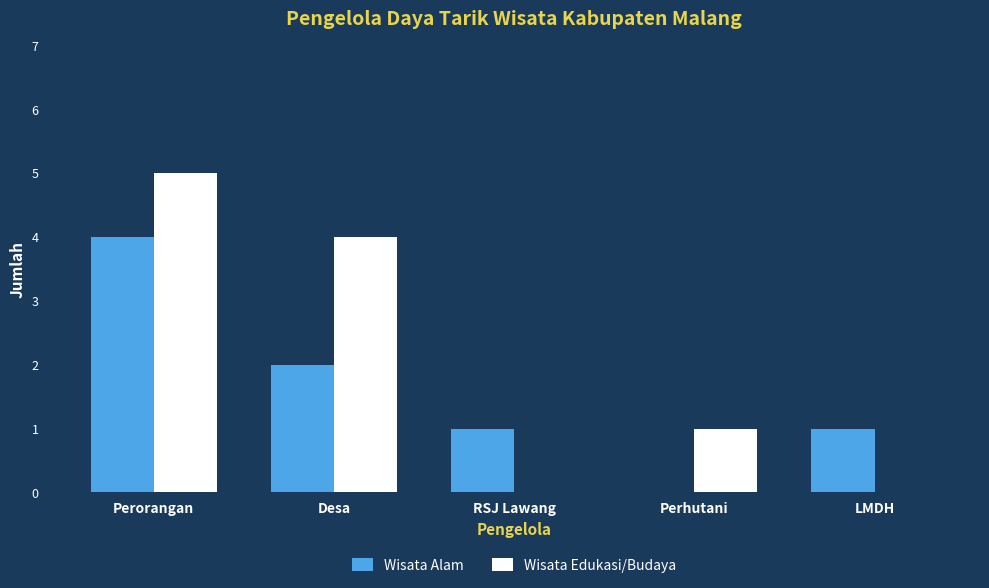

How many values in Wisata Alam are above zero?

4